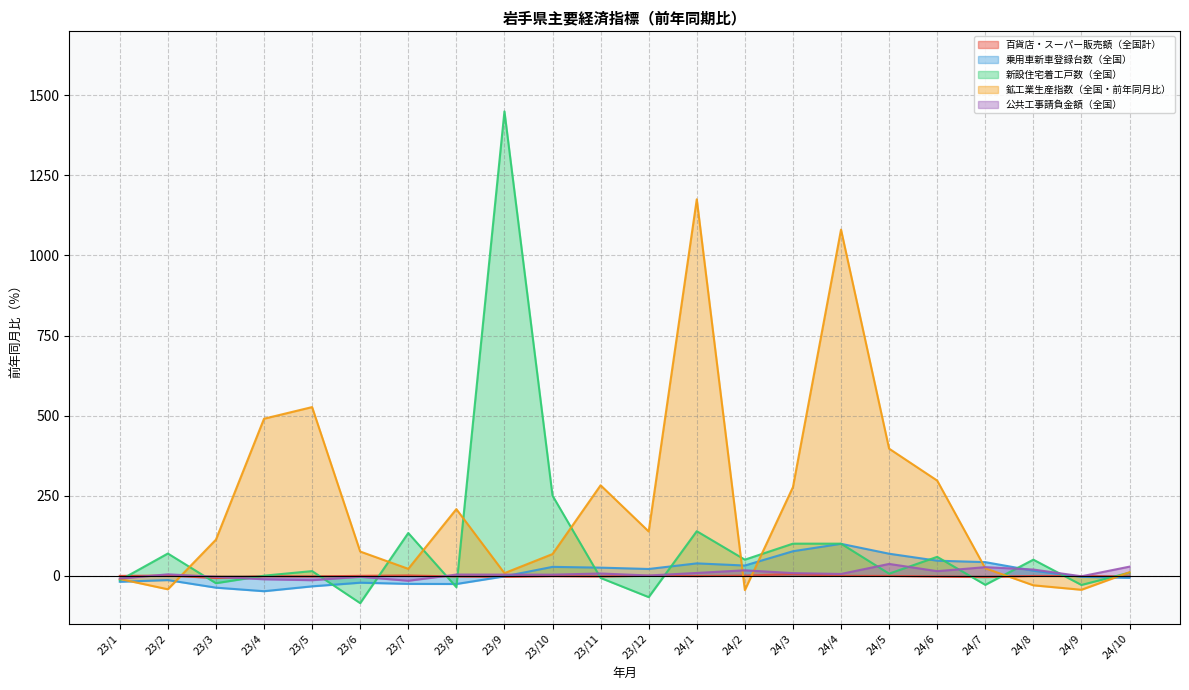

What are all the series names shown in the legend?

百貨店・スーパー販売額（全国計）, 乗用車新車登録台数（全国）, 新設住宅着工戸数（全国）, 鉱工業生産指数（全国・前年同月比）, 公共工事請負金額（全国）